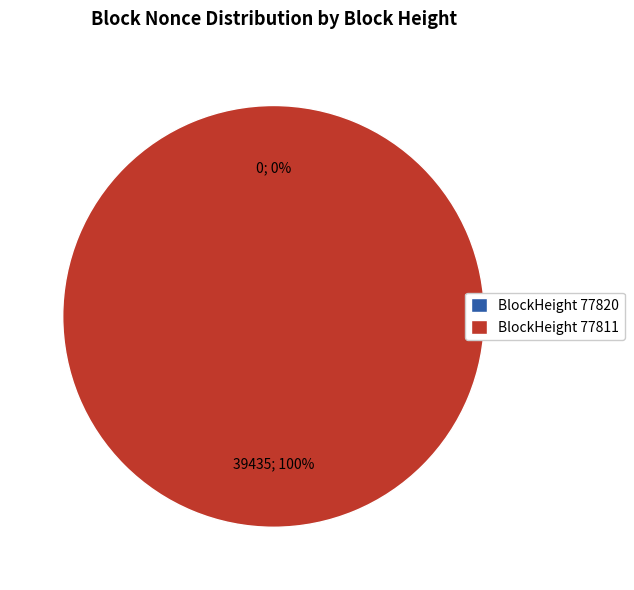

How many slices are in this pie chart?

2